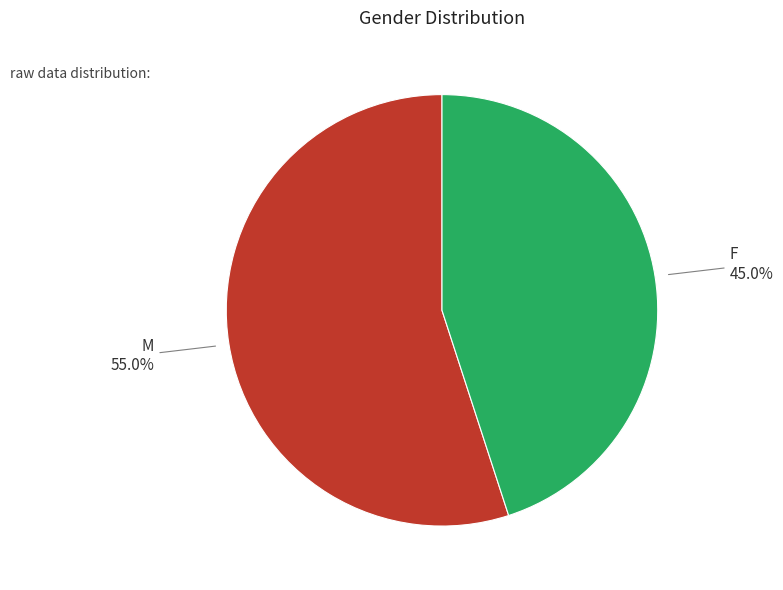

To the nearest percent, what portion does M represent?

55%